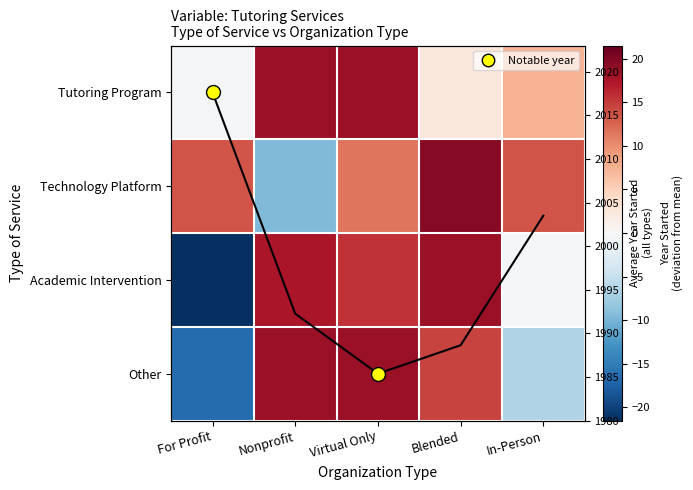

At which label does Column mean trend first exceed 2?

Nonprofit